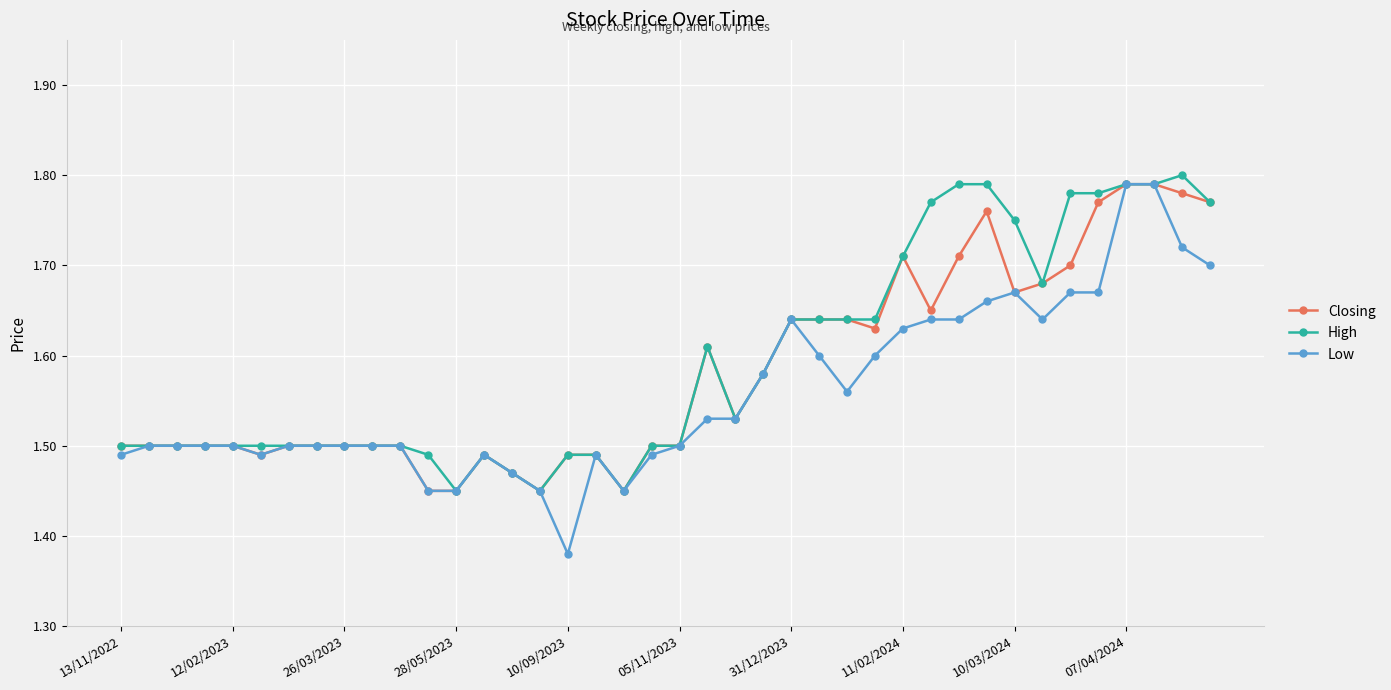

True or false: High has more than 1 interior local peaks.

True